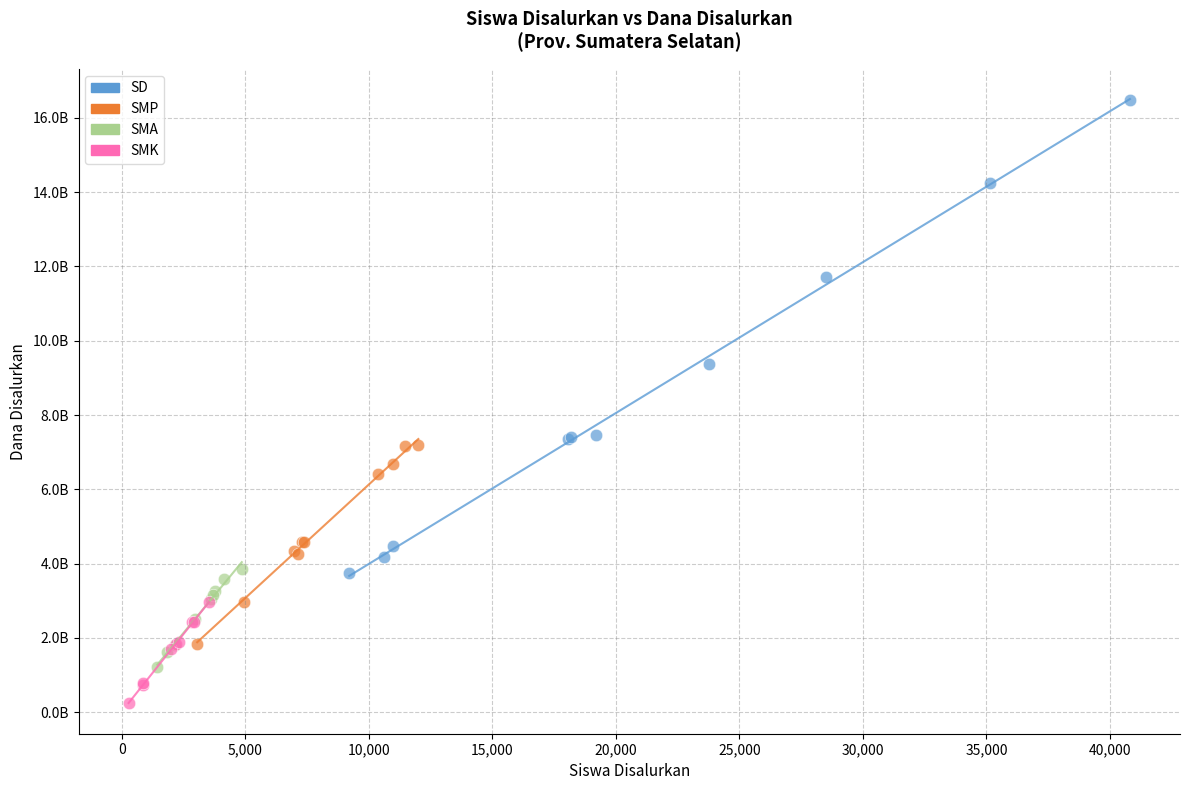

What are all the series names shown in the legend?

SD, SMP, SMA, SMK